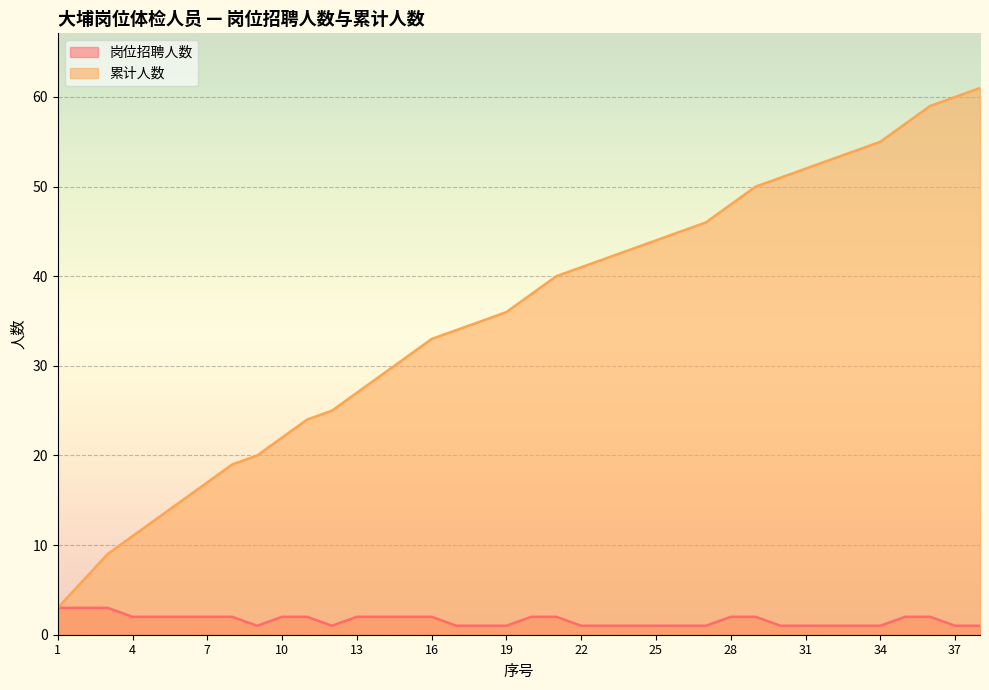

At 12, list the series in order from largest to smallest.

累计人数, 岗位招聘人数